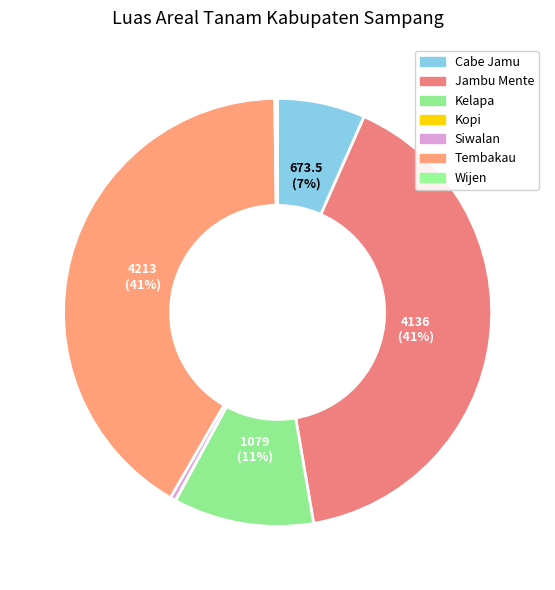

Does Jambu Mente account for over 50% of the chart?

No